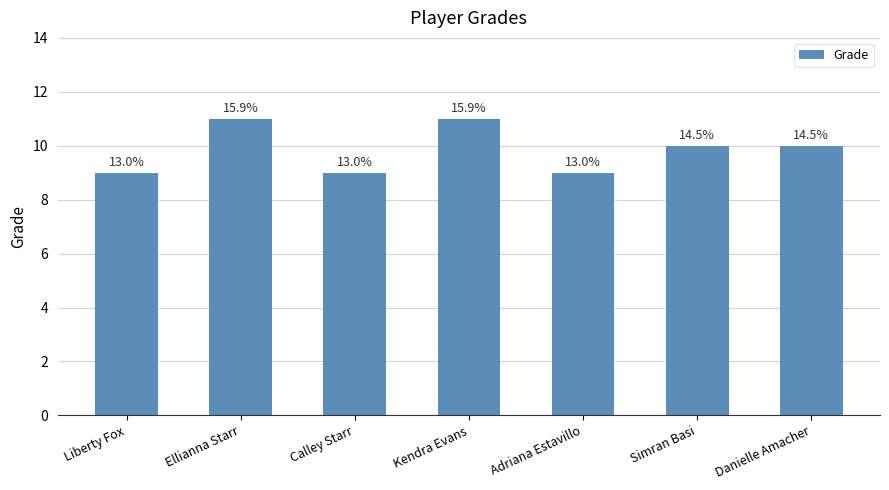

What is the maximum value shown in the chart?

11